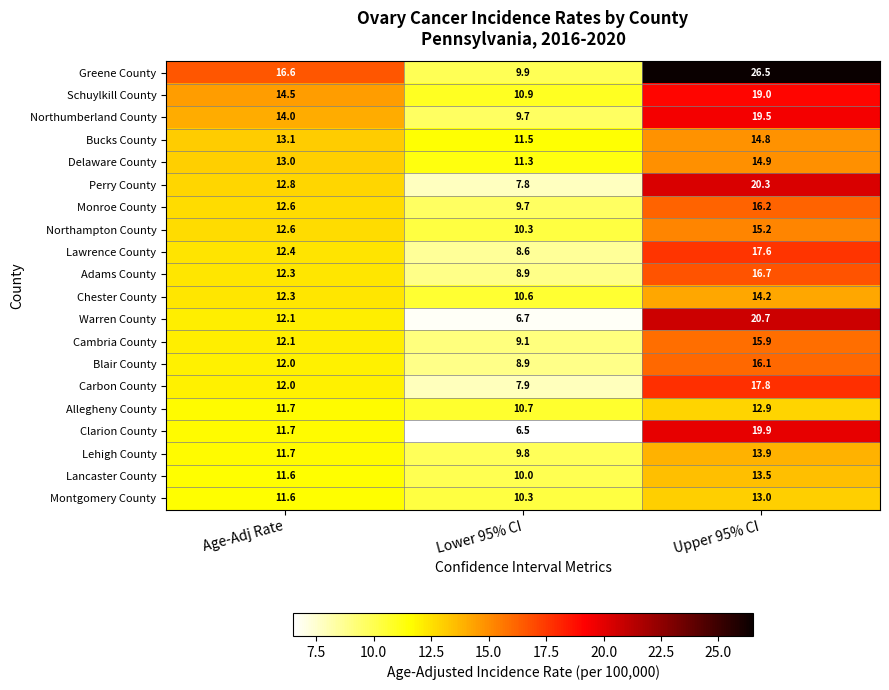

True or false: Lehigh County has a value of 11.7 at Age-Adj Rate.

True